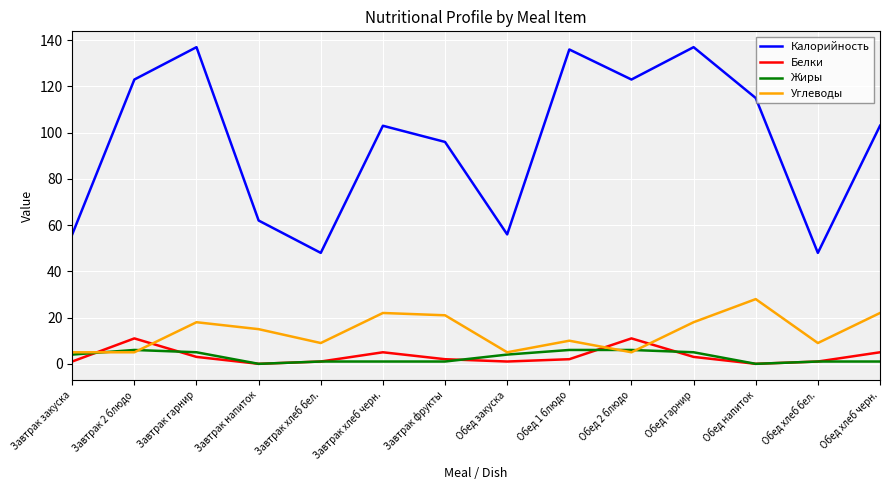

What is the lowest value of the Калорийность series?

48